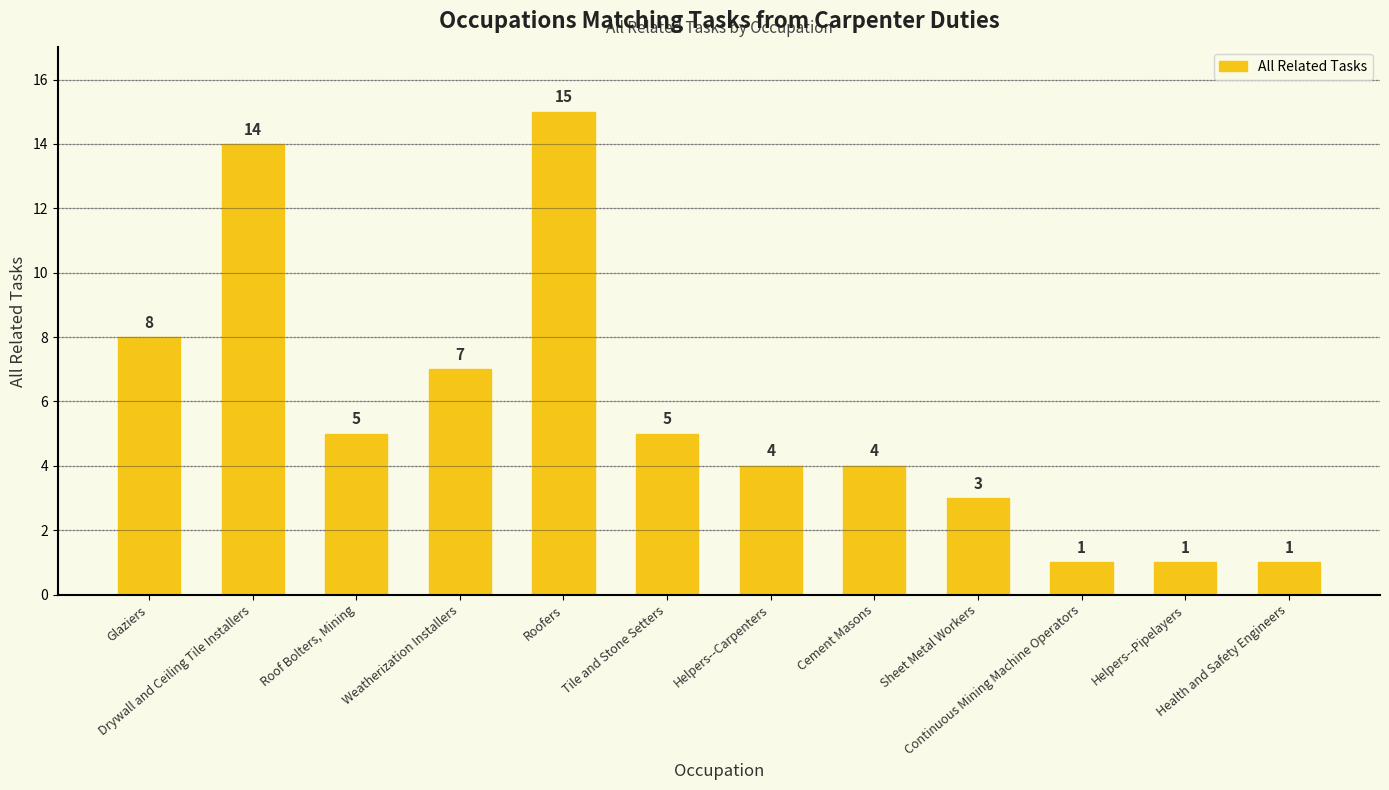

What is the difference between the maximum and minimum values?

14